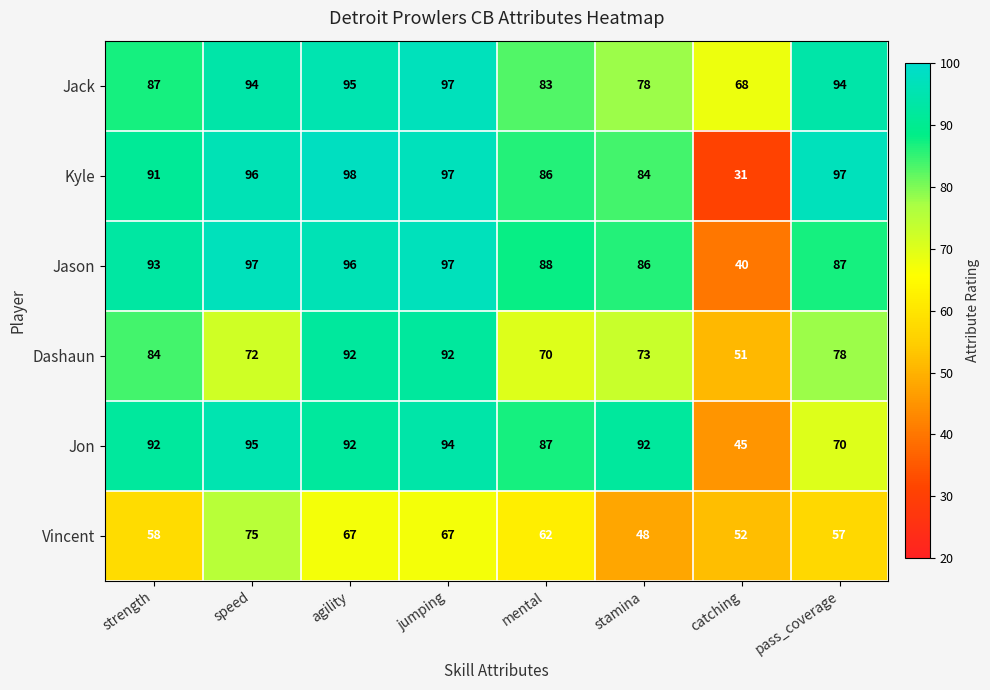

At stamina, list the series in order from largest to smallest.

Jon, Jason, Kyle, Jack, Dashaun, Vincent